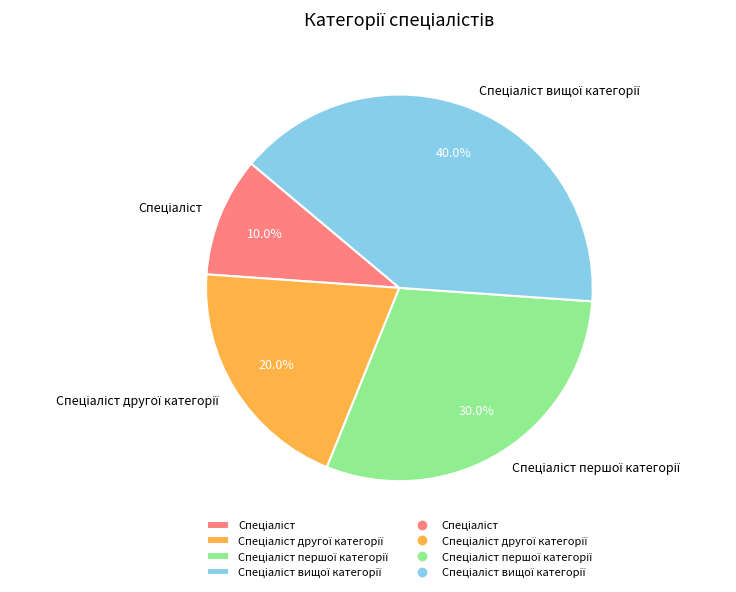

Is there any slice that represents more than half of the pie?

No